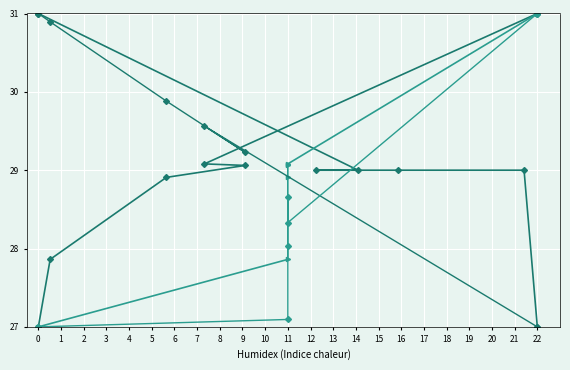

What is the lowest value of the Total Laps vs Avg Speed series?

27.0